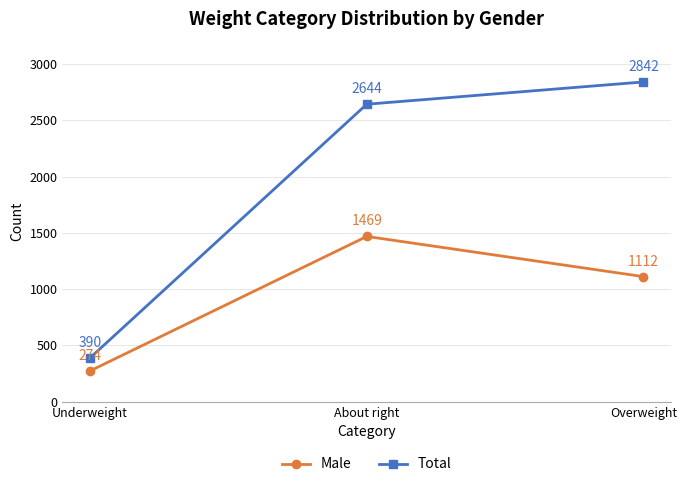

At which label does Male first exceed 1112?

About right